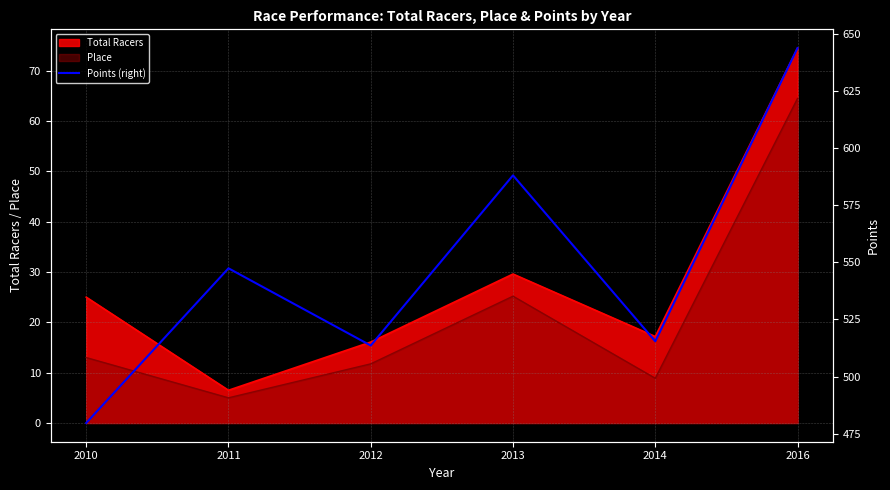

Which has a higher value, 2016 or 2012?

2016